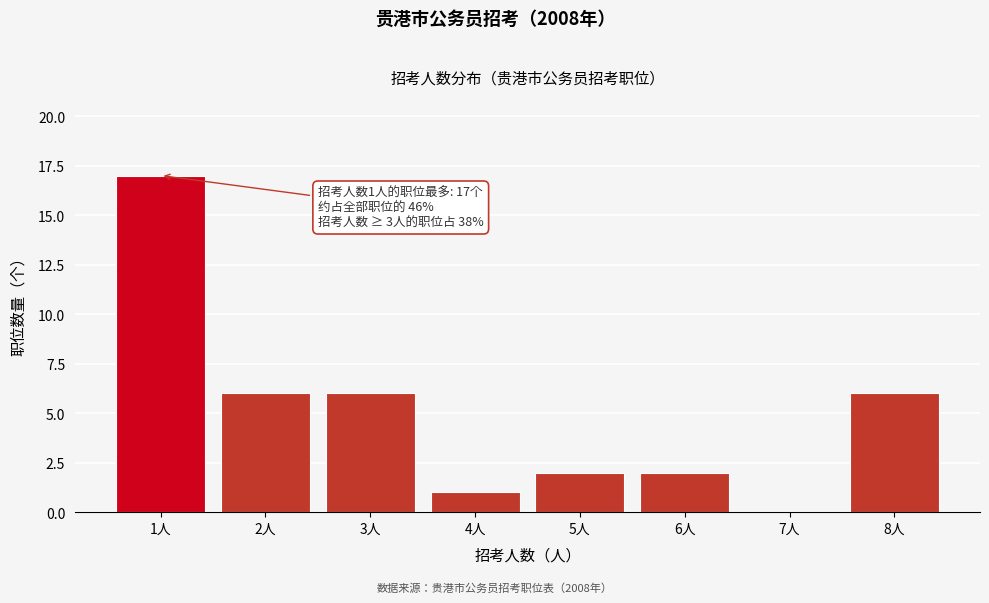

Reading left to right, list all the values displayed in this chart.

1人=17	2人=6	3人=6	4人=1	5人=2	6人=2	7人=0	8人=6